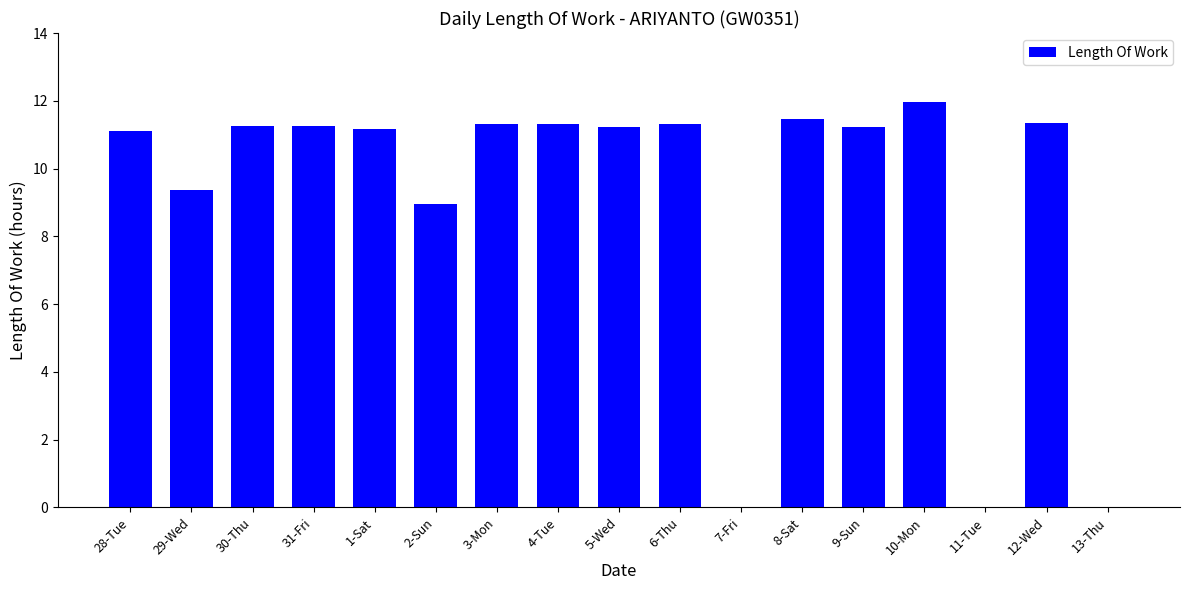

The value at 8-Sat is 19.0. True or false?

False